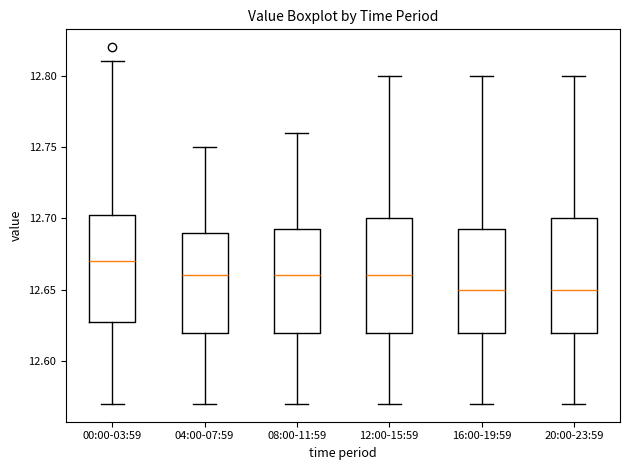

Where does the median line of the box for 20:00-23:59 sit on the y-axis? The values are not printed on the chart, so give them approximately, as read against the axis.

12.650